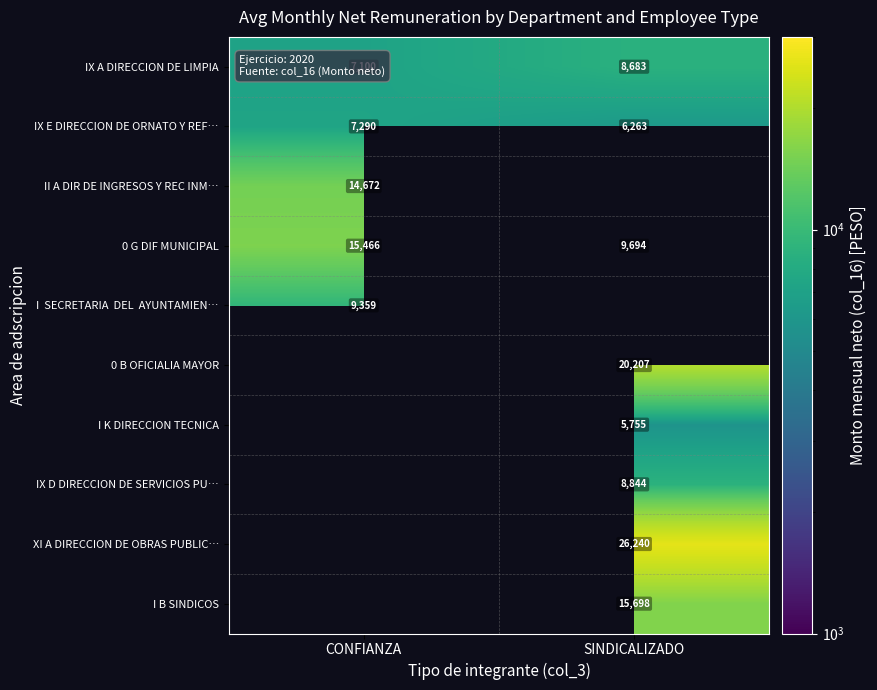

What is the greatest value displayed?

26240.0